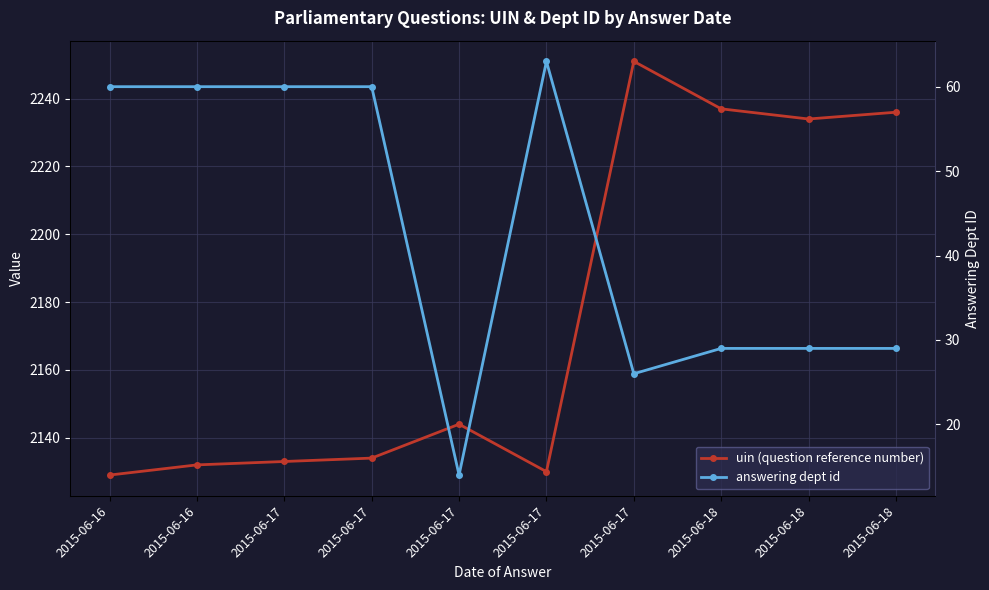

Is it true that answering dept id equals 40 at 2015-06-18?

False